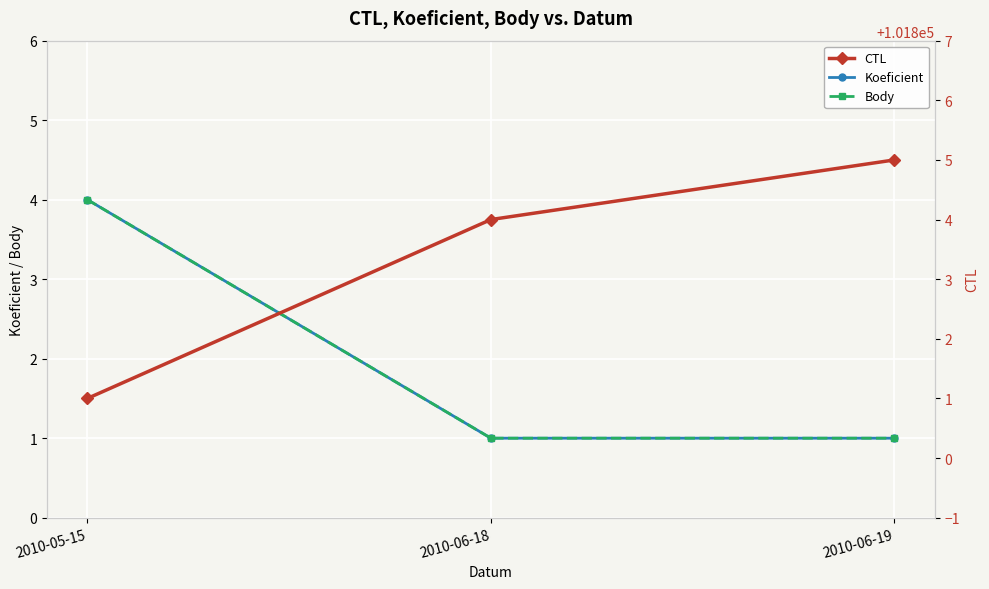

What position from the right is 2010-05-15?

3